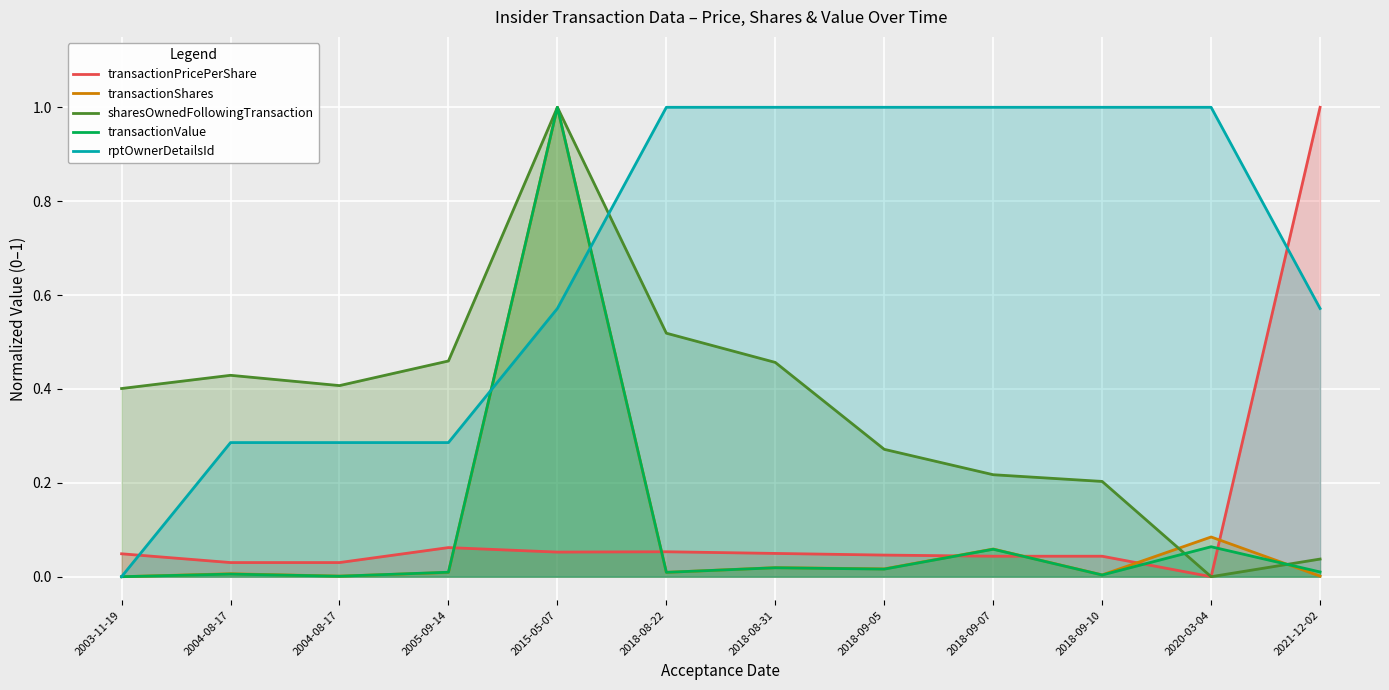

At which category does the chart reach its minimum across all series?

2020-03-04